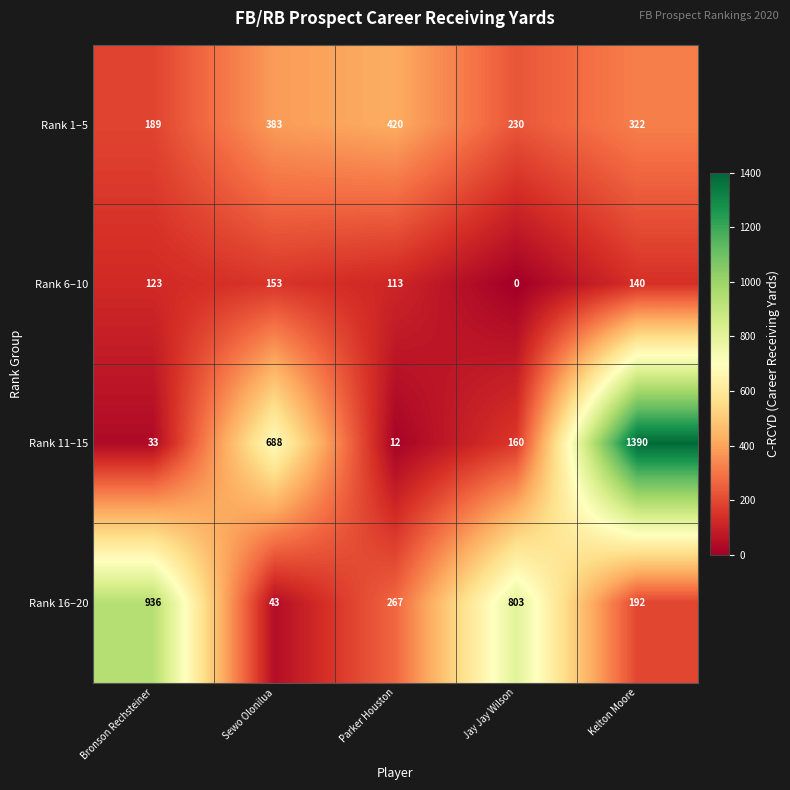

How many distinct data groups are displayed?

4